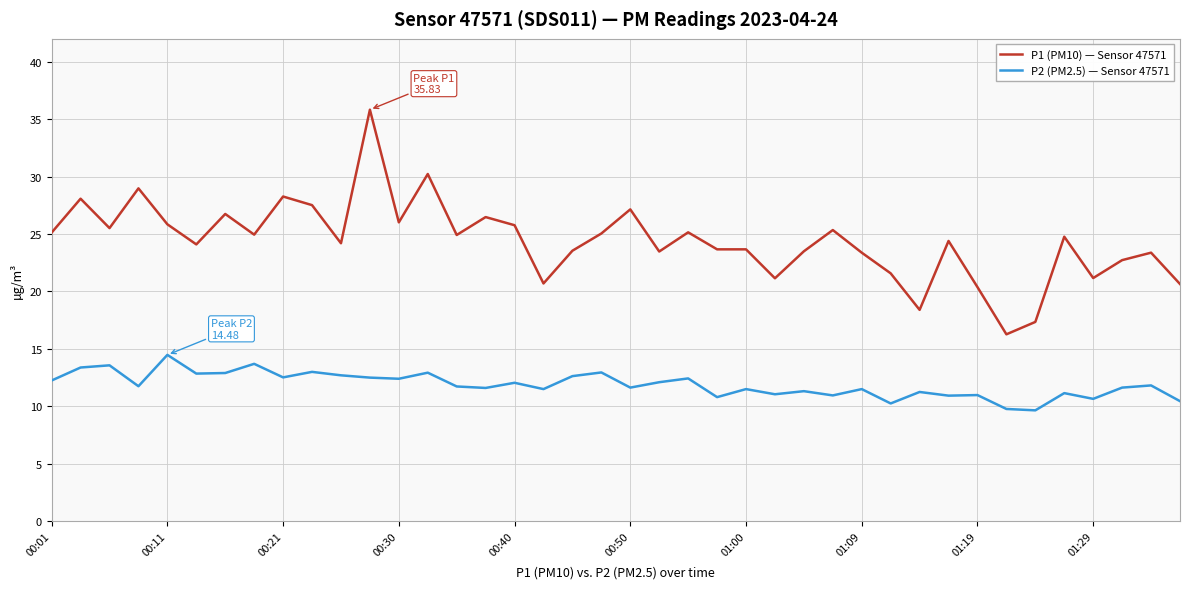

Which series has the largest total across all categories?

P1 (PM10) — Sensor 47571